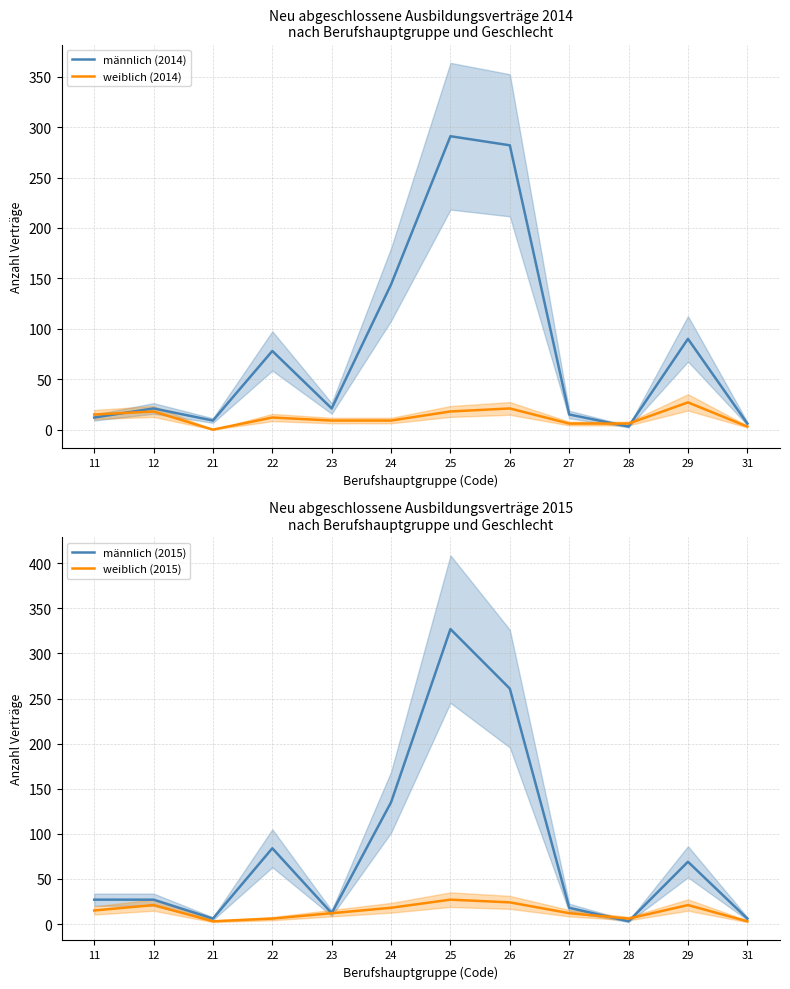

Does the chart have visible grid lines?

Yes